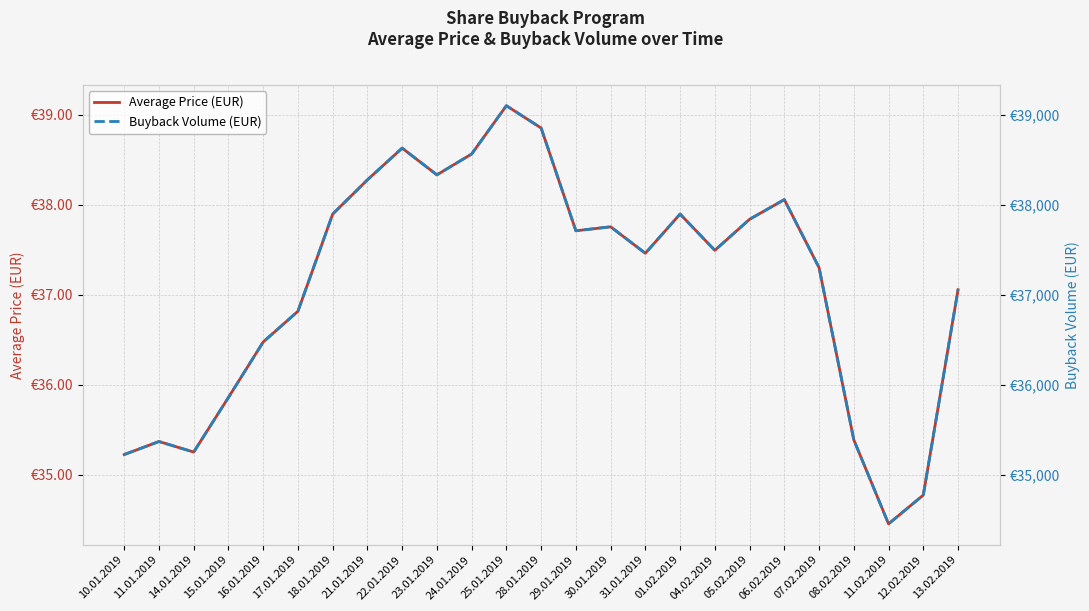

What is the average value of the Average Price (EUR) series?

37.1